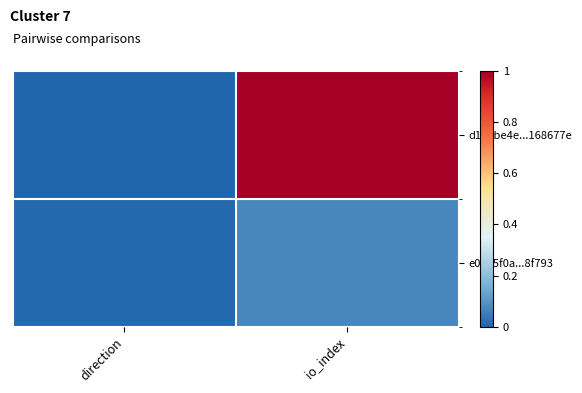

Which series has the largest total across all categories?

d122be4e...168677e